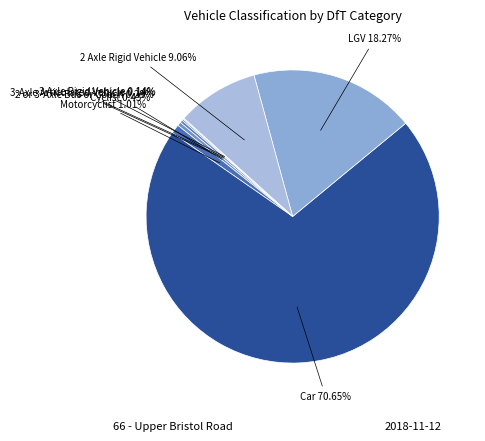

Does any single category account for the majority?

Yes